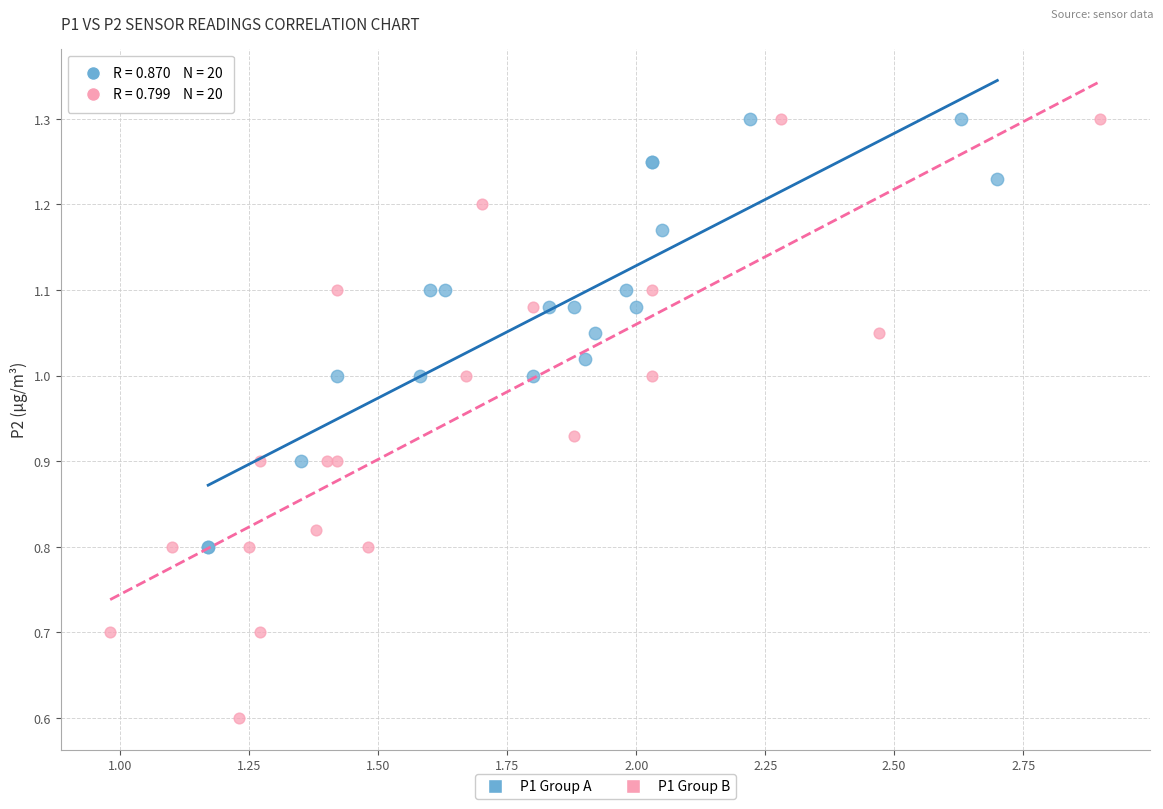

Which series reaches the minimum Y coordinate?

P1 Group B